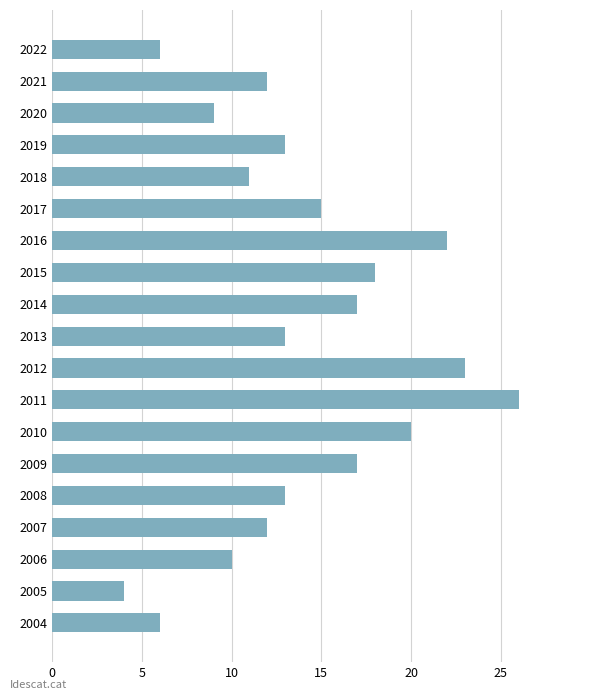

At which category does the chart reach its minimum across all series?

2005